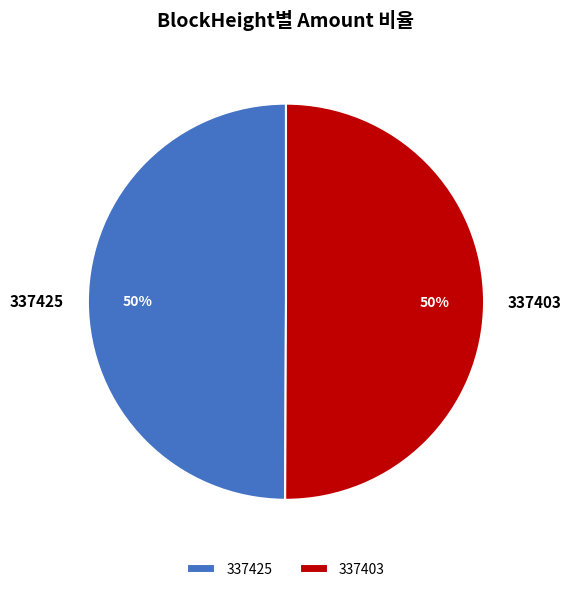

Is the sum of 337425 and 337403 greater than half?

Yes